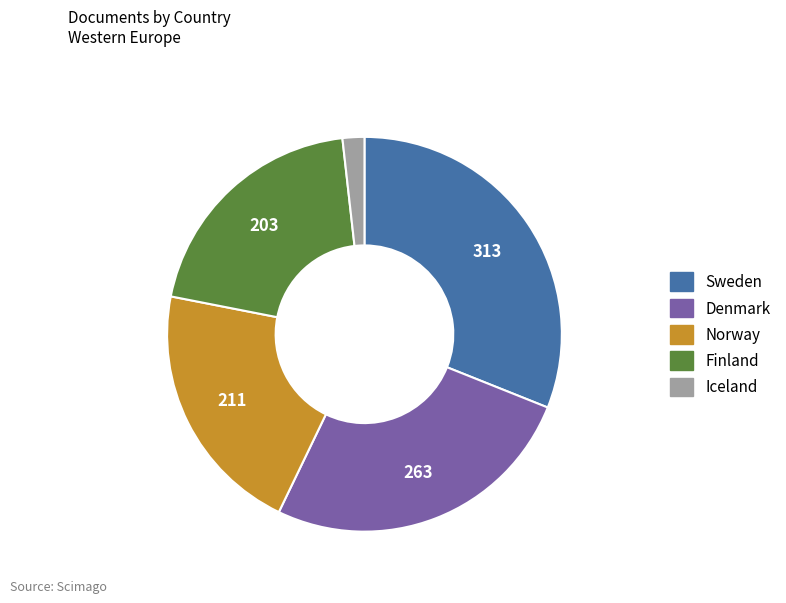

Which slice is the largest?

Sweden